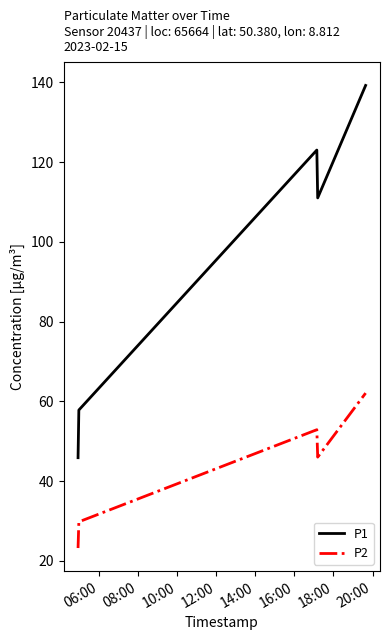

Which series has the widest spread of values?

P1